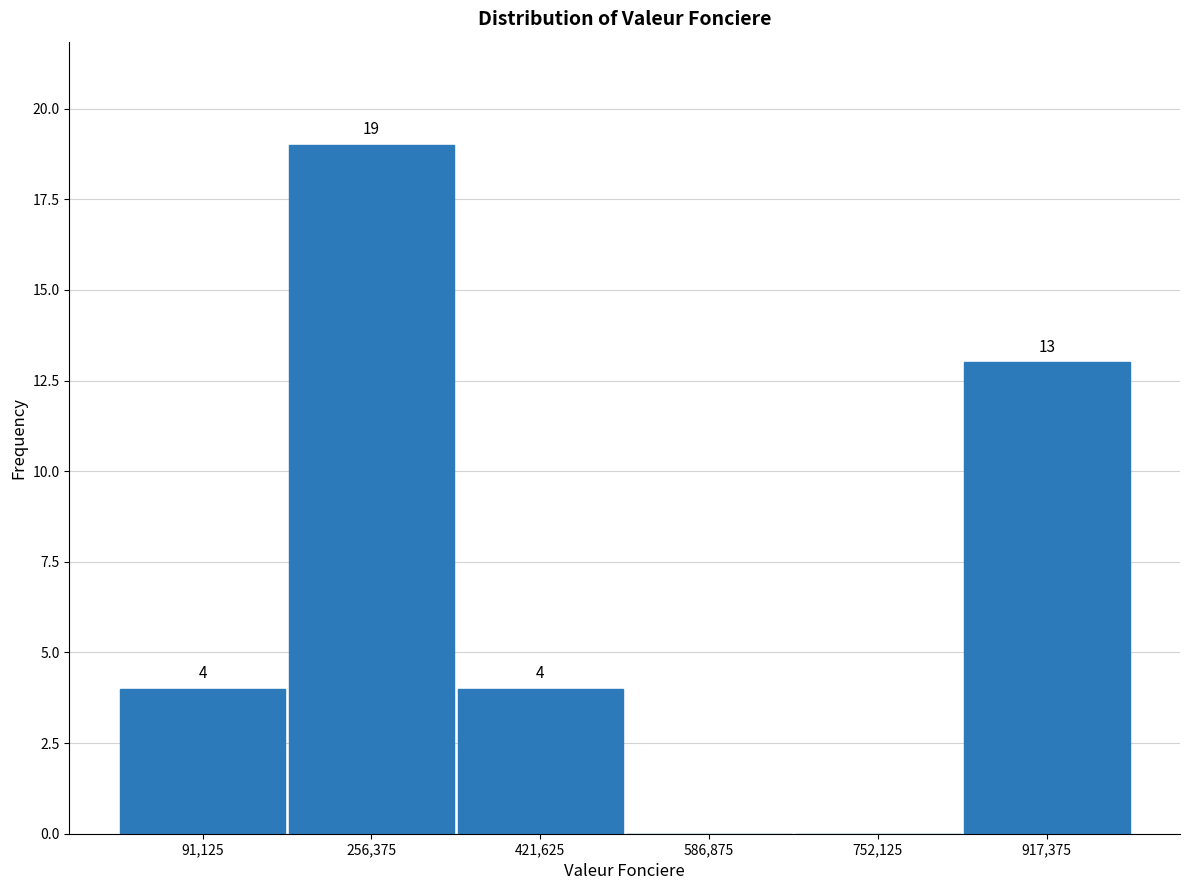

Which range on the x-axis has the tallest bar?

180000 to 340000